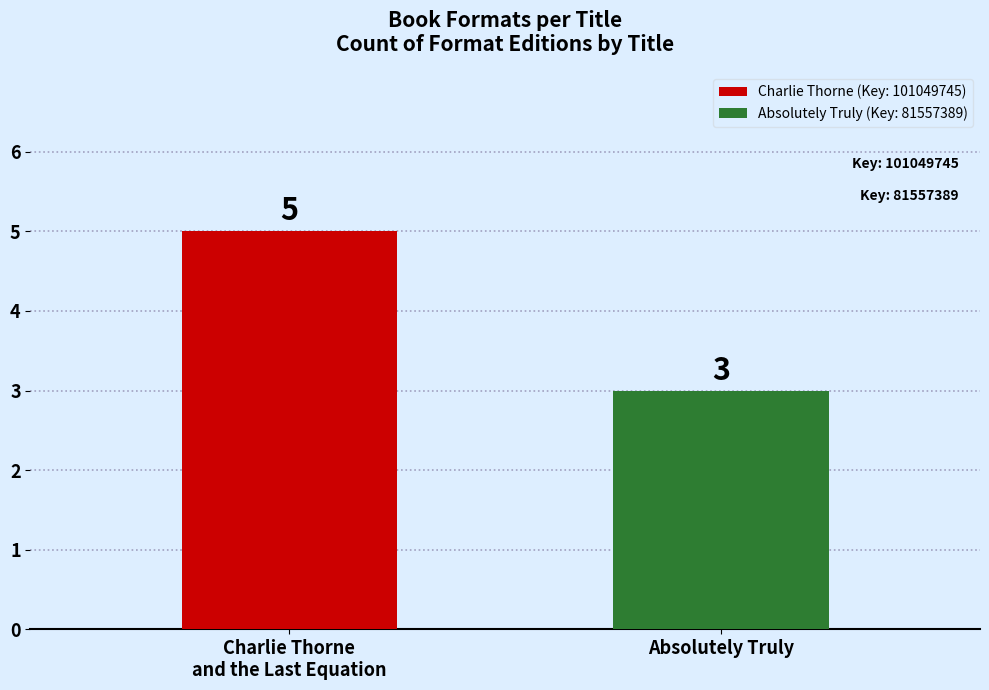

What value does the data have at Charlie Thorne
and the Last Equation?

5